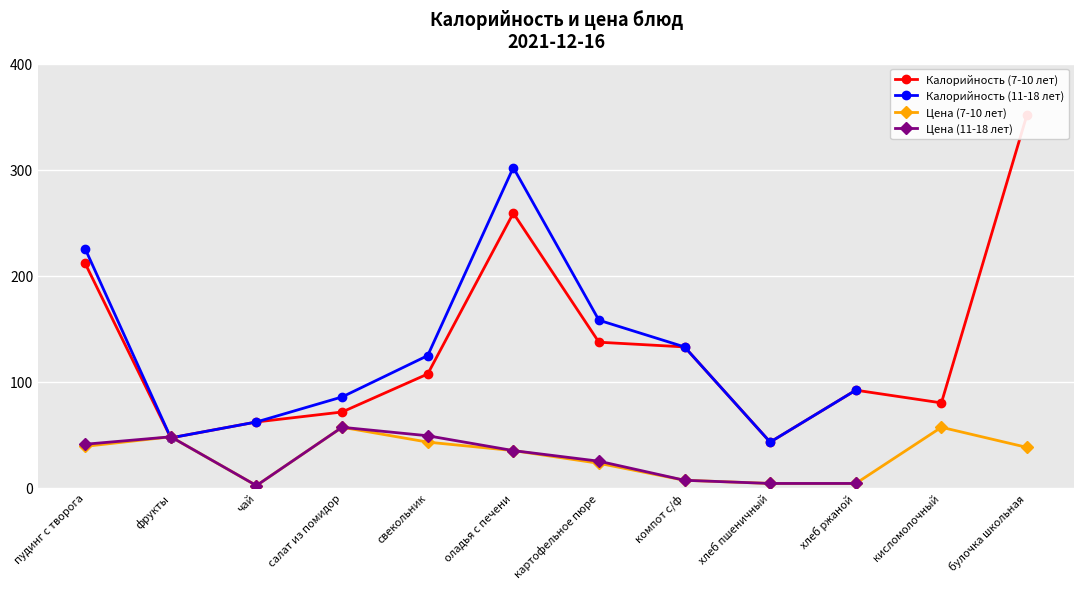

What are all the series names shown in the legend?

Калорийность (7-10 лет), Калорийность (11-18 лет), Цена (7-10 лет), Цена (11-18 лет)